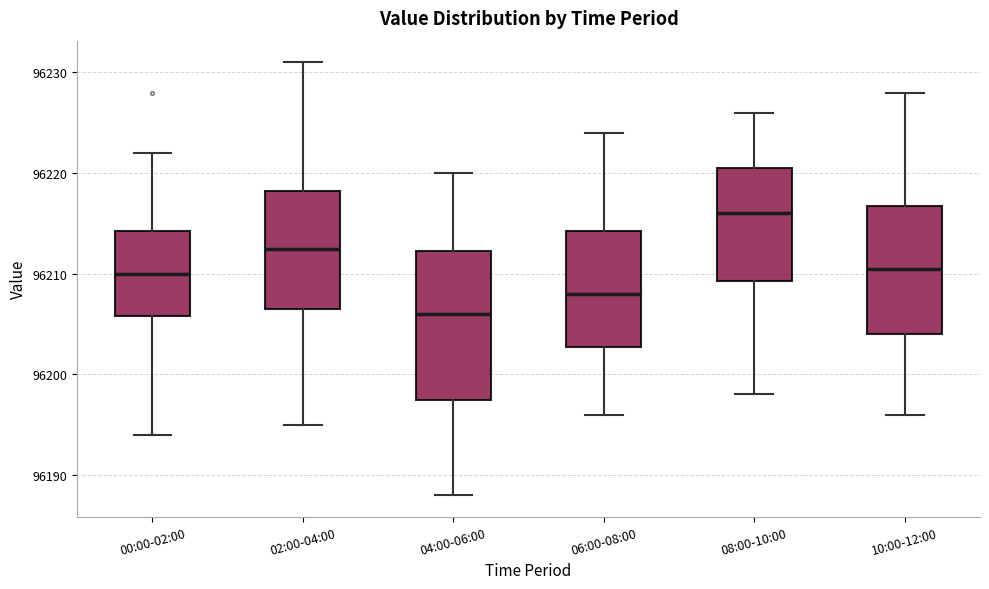

Comparing the boxes themselves (not the whiskers), which one is the tallest?

04:00-06:00